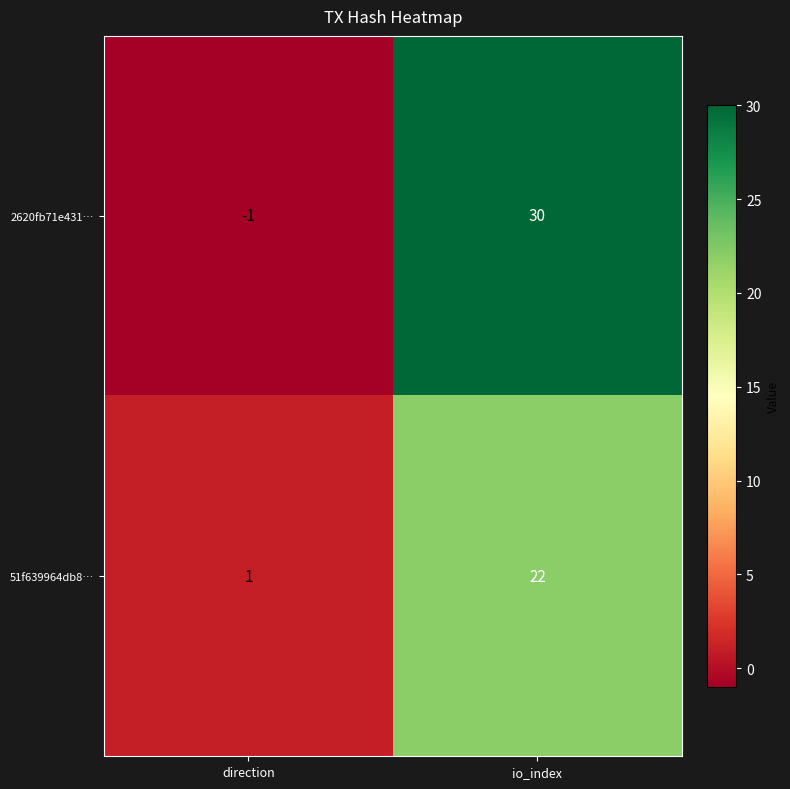

What is the sum of all 2620fb71e431… values?

29